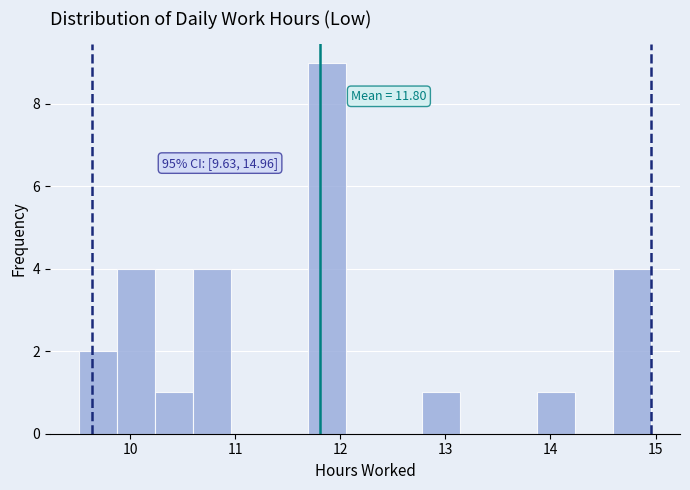

Read against the x-axis, roughly where is the centre of the tallest bar?

11.9